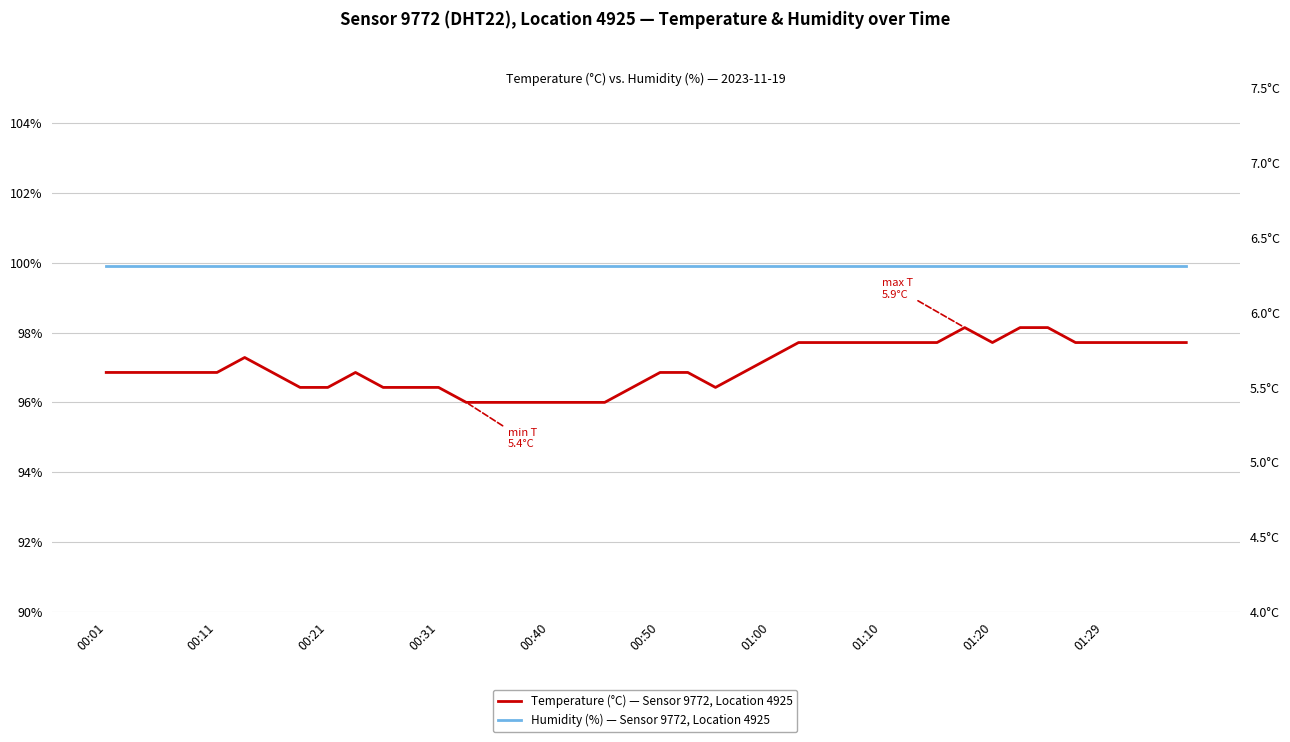

Which series has the largest total across all categories?

Humidity (%) — Sensor 9772, Location 4925